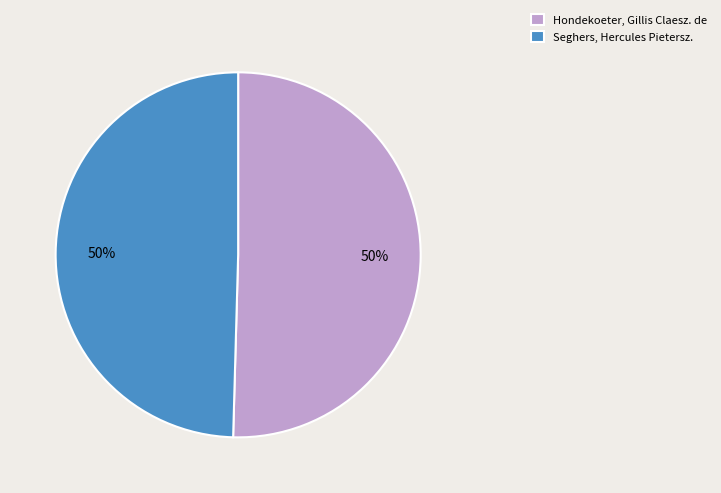

What is the ratio of the value at Hondekoeter, Gillis Claesz. de to the value at Seghers, Hercules Pietersz.?

1.0